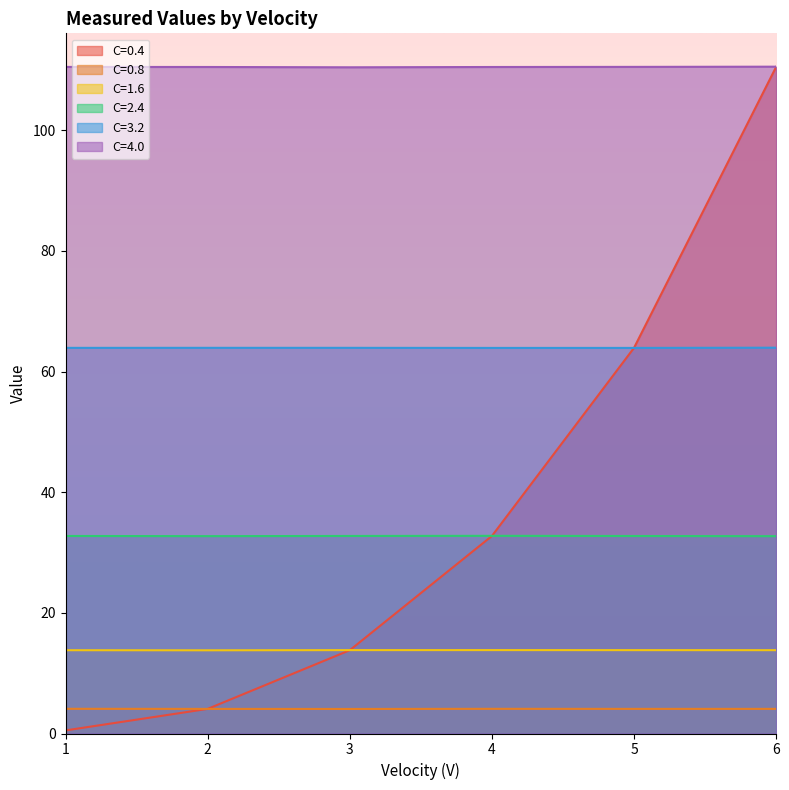

Where is the first local maximum for C=3.2?

2